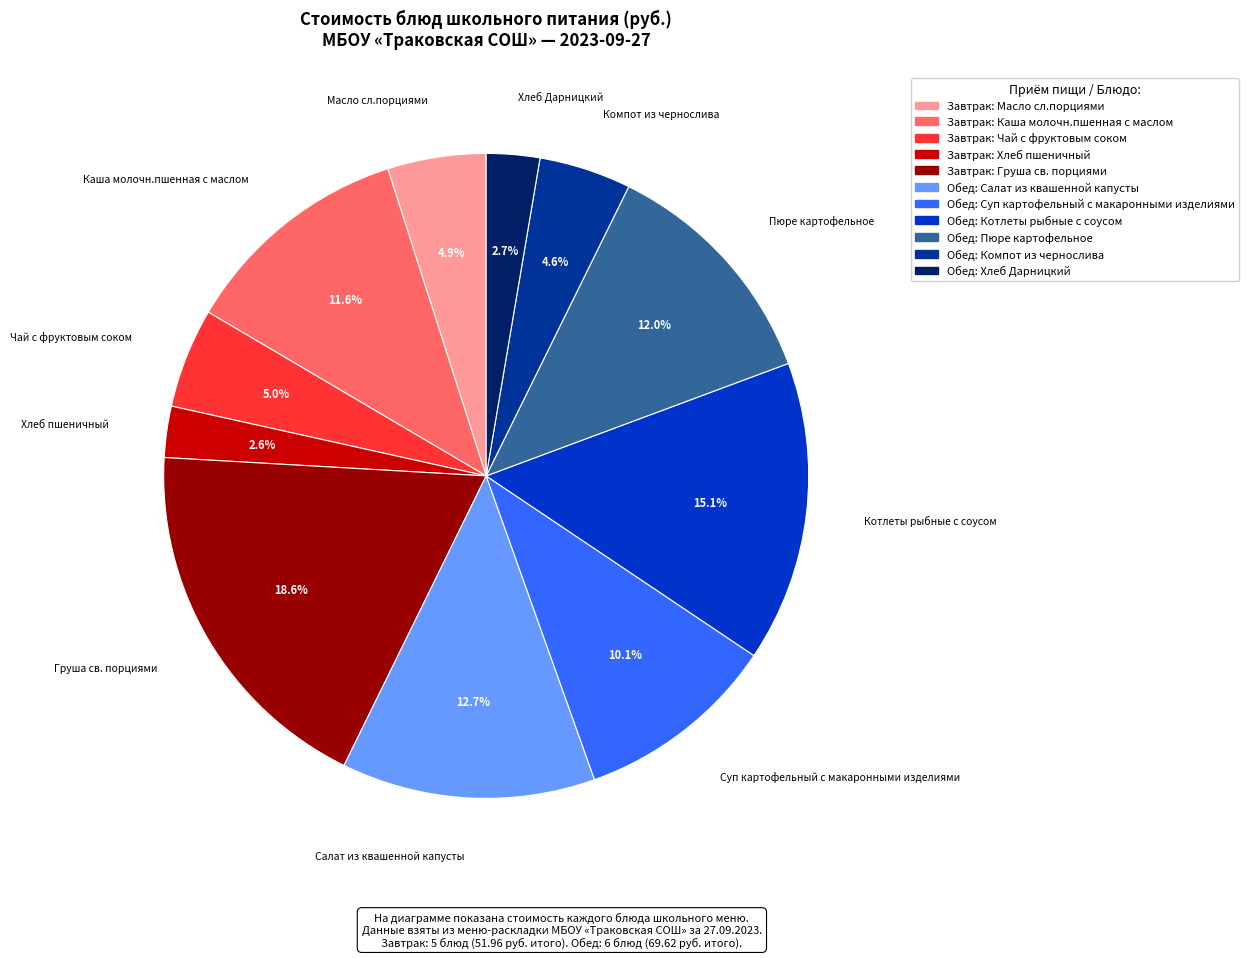

Is there any slice that represents more than half of the pie?

No